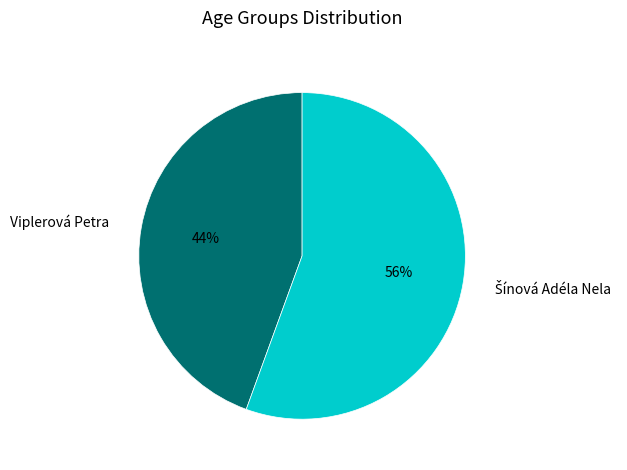

Is it true that Viplerová Petra is 35% of the pie?

False